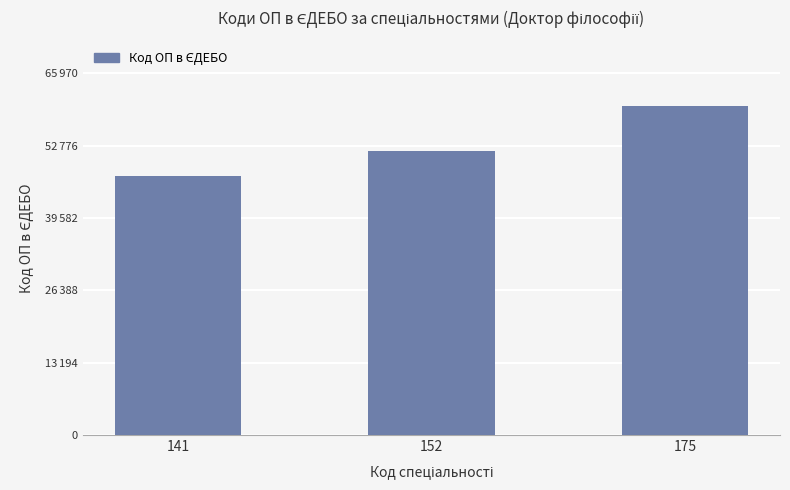

What is the smallest value displayed?

47184